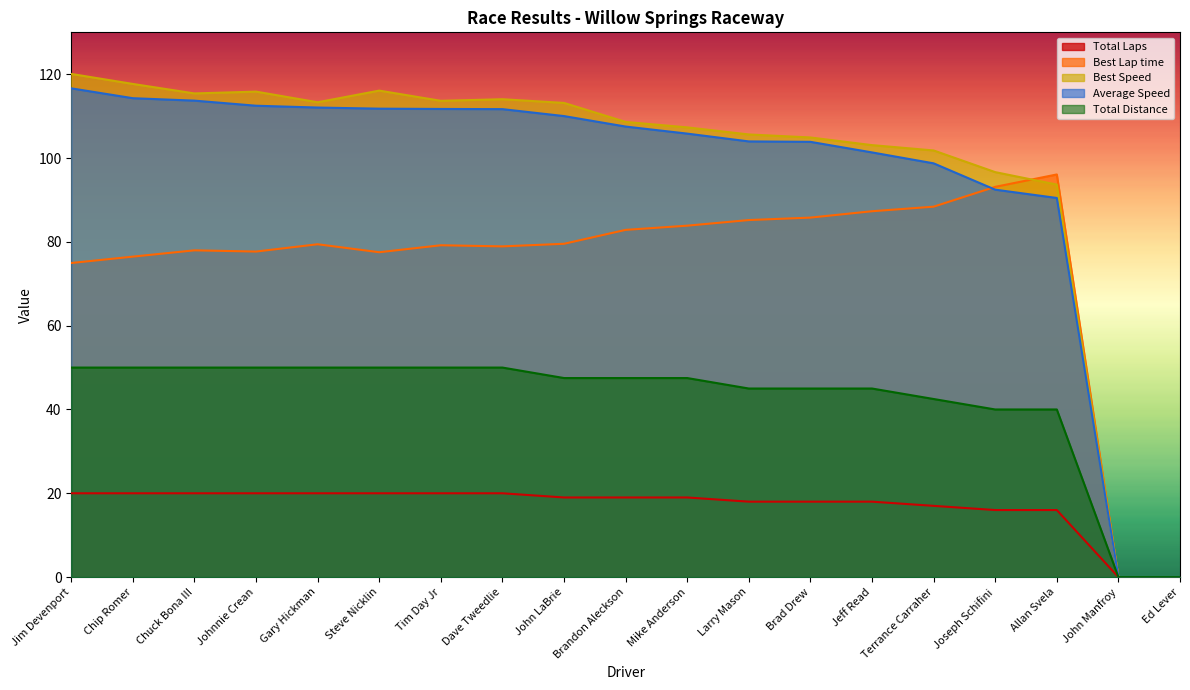

What is the difference between the maximum and minimum values in the Best Lap time series?

96.1